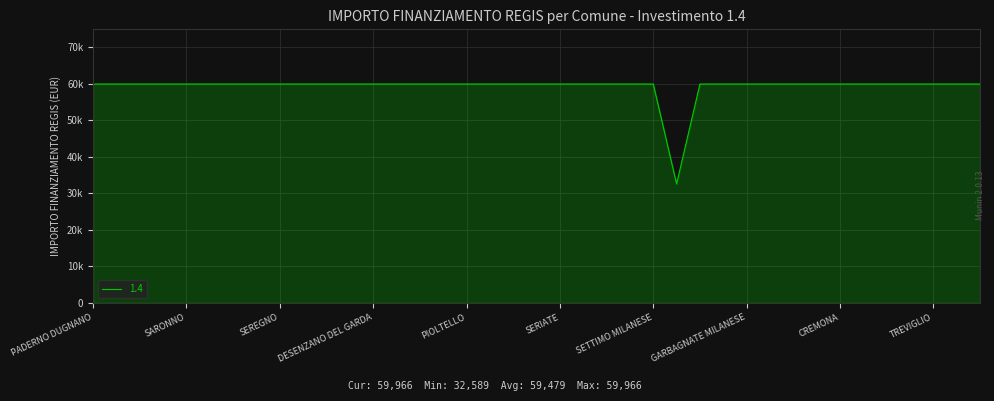

What is the maximum value shown in the chart?

59966